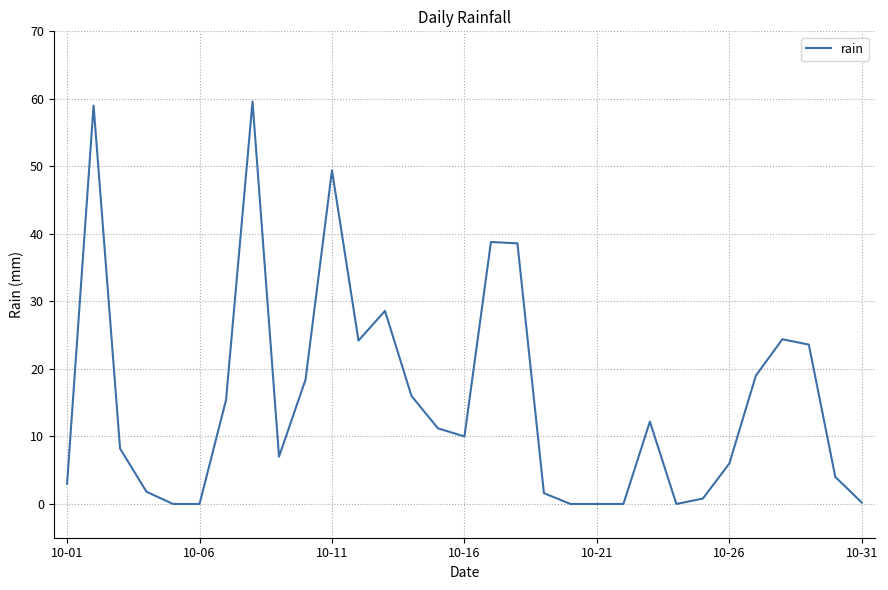

What is the difference between the maximum and minimum values?

59.6